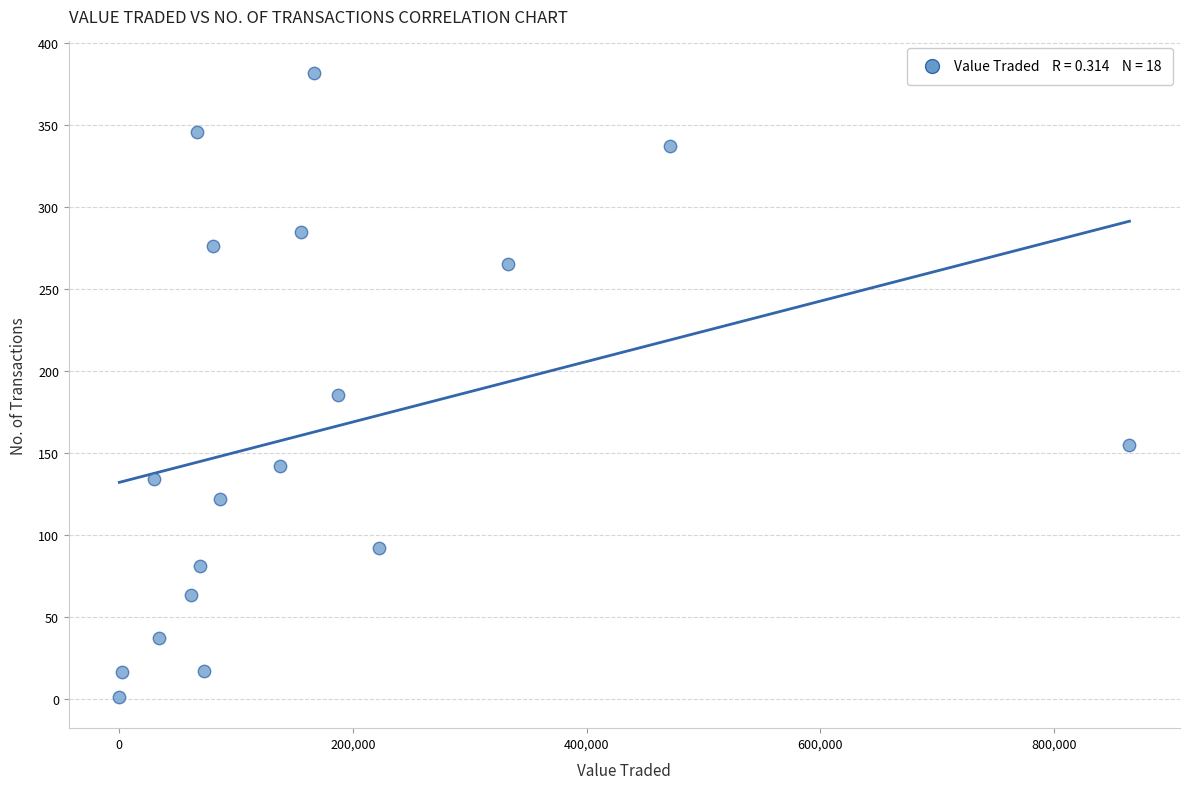

What is the range of Y values (max minus min)?

381